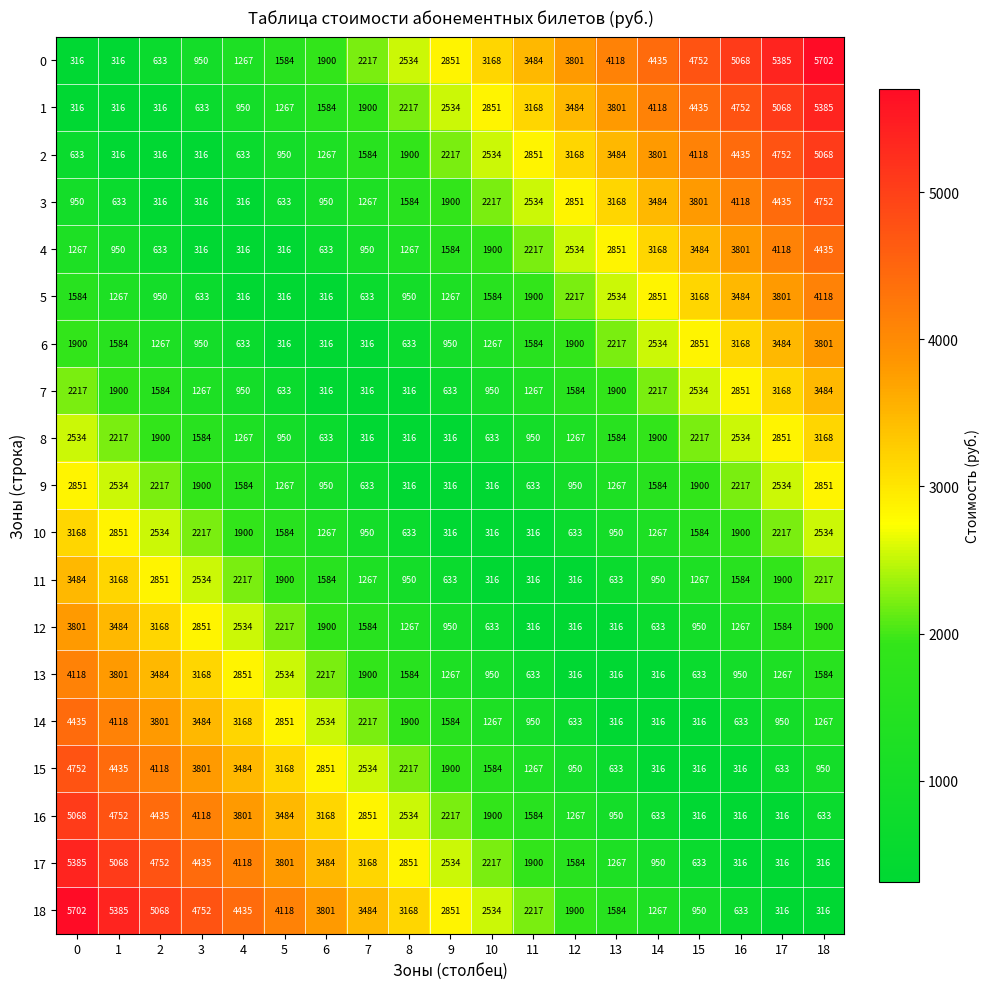

Count the 10 values in the range 633 to 2217.

12